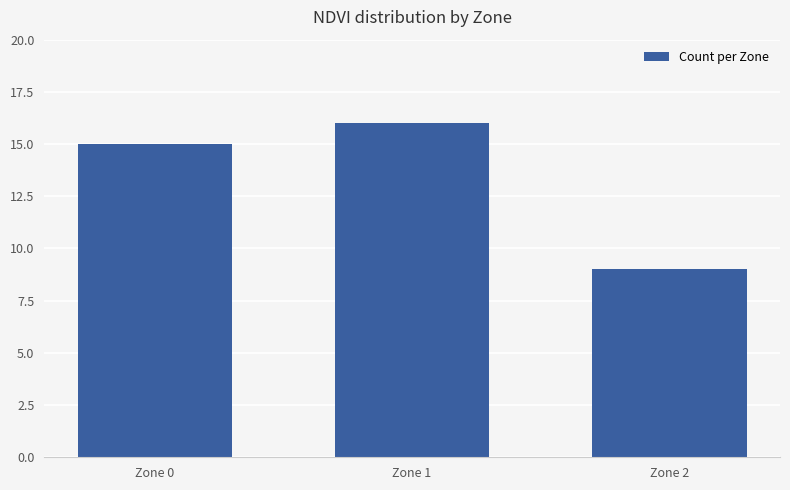

What is the ratio of the value at Zone 0 to the value at Zone 1?

0.9